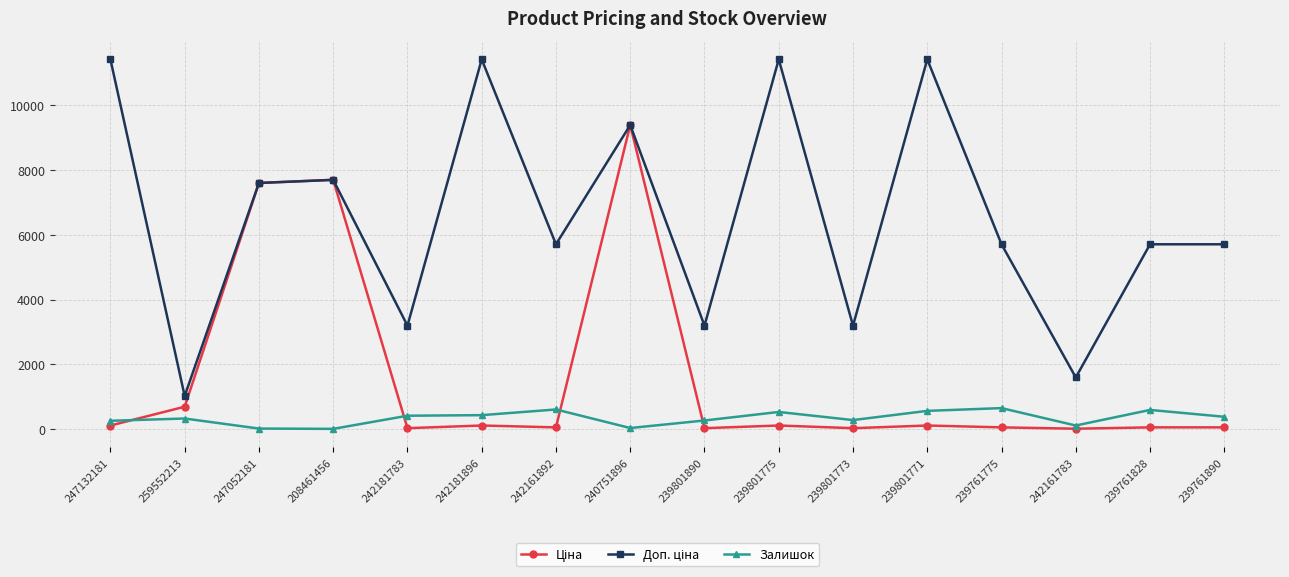

At which category is the sum across all series the highest?

240751896